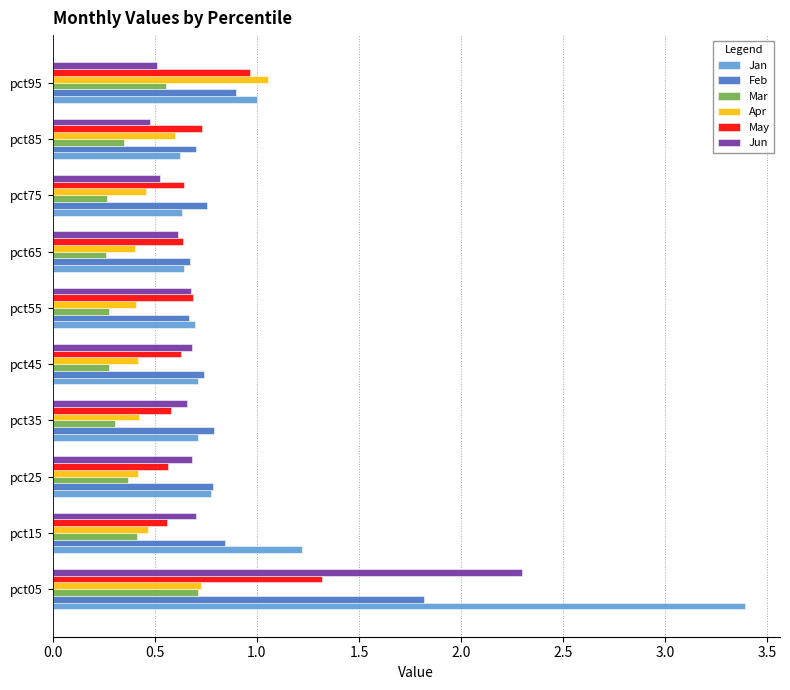

What are all the series names shown in the legend?

Jan, Feb, Mar, Apr, May, Jun